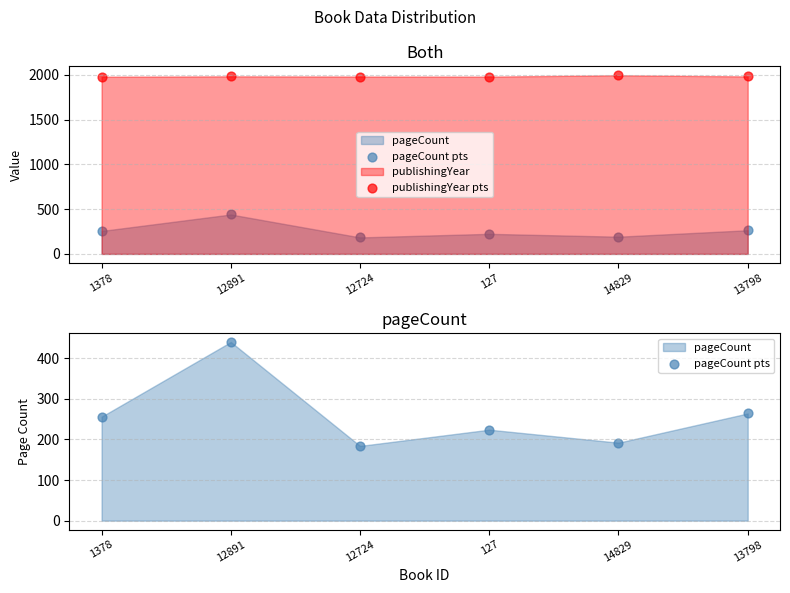

Is the value of publishingYear pts at 12724 greater than the value of pageCount pts at 12724?

Yes